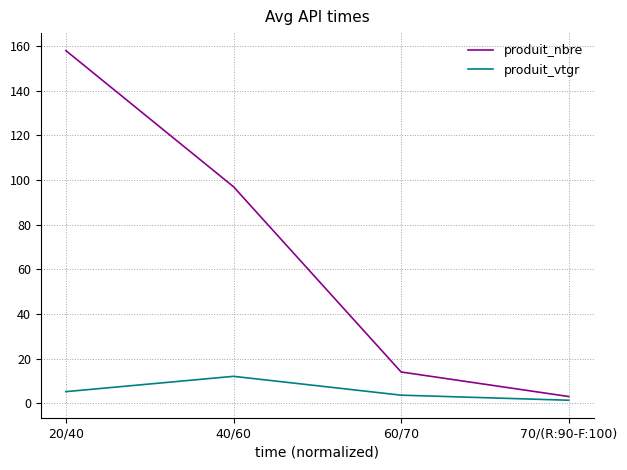

True or false: produit_vtgr and produit_nbre intersect in this chart.

False